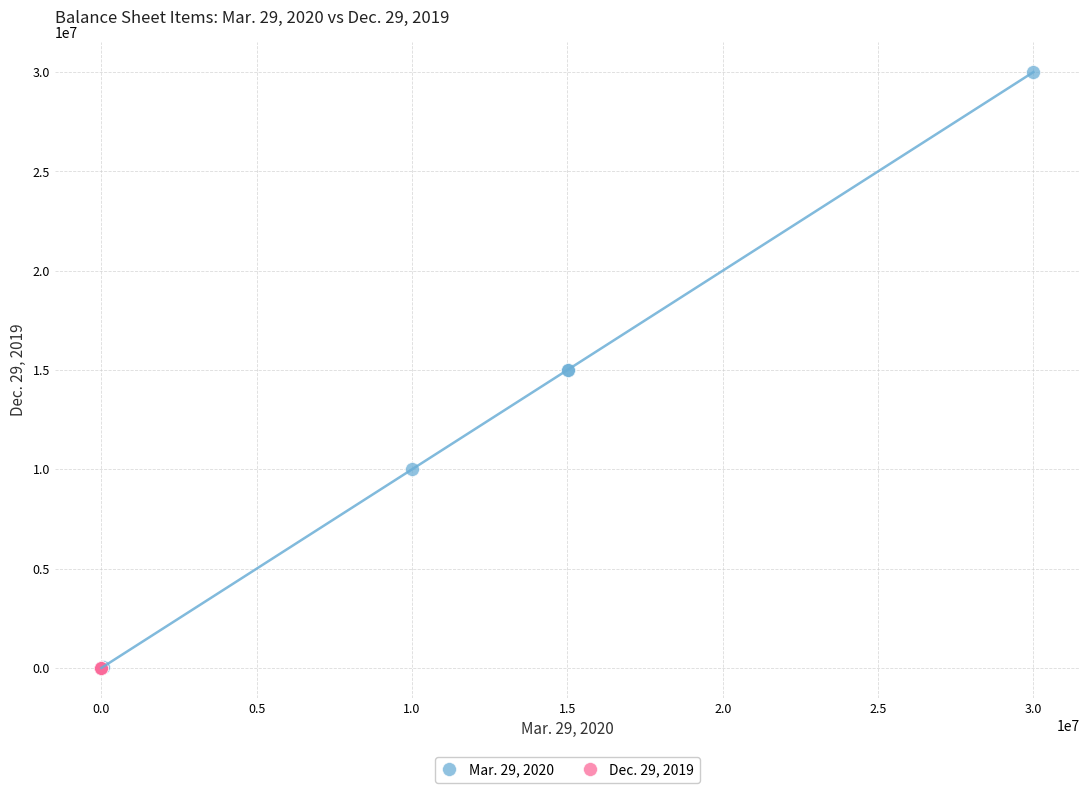

Which series contains the highest Y value?

Mar. 29, 2020